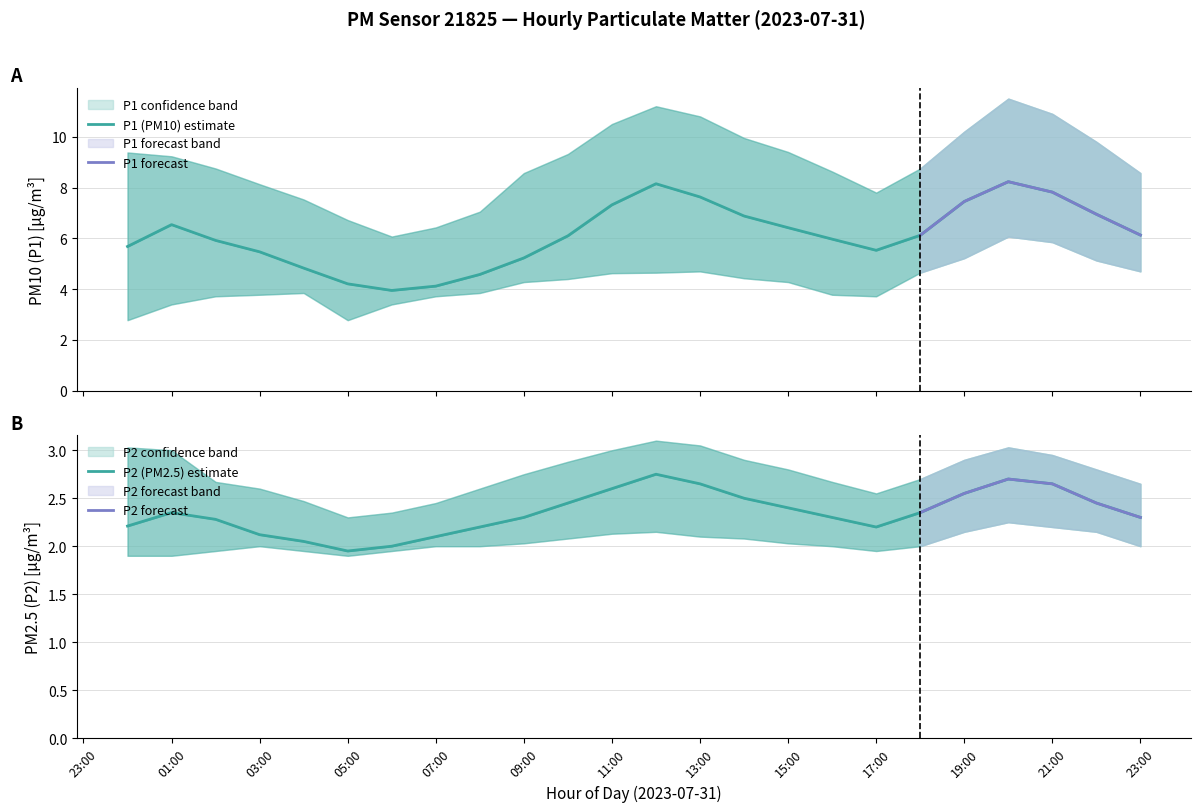

True or false: P2_upper and P2 cross at least once.

False